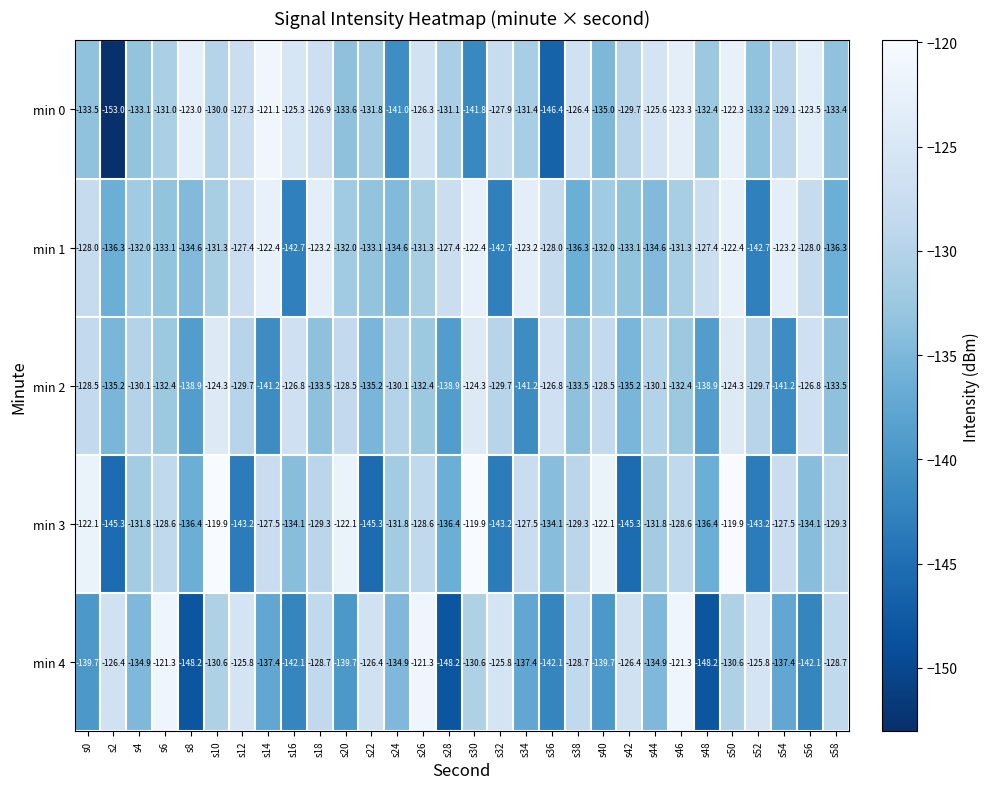

At s24, list the series in order from largest to smallest.

min 2, min 3, min 1, min 4, min 0